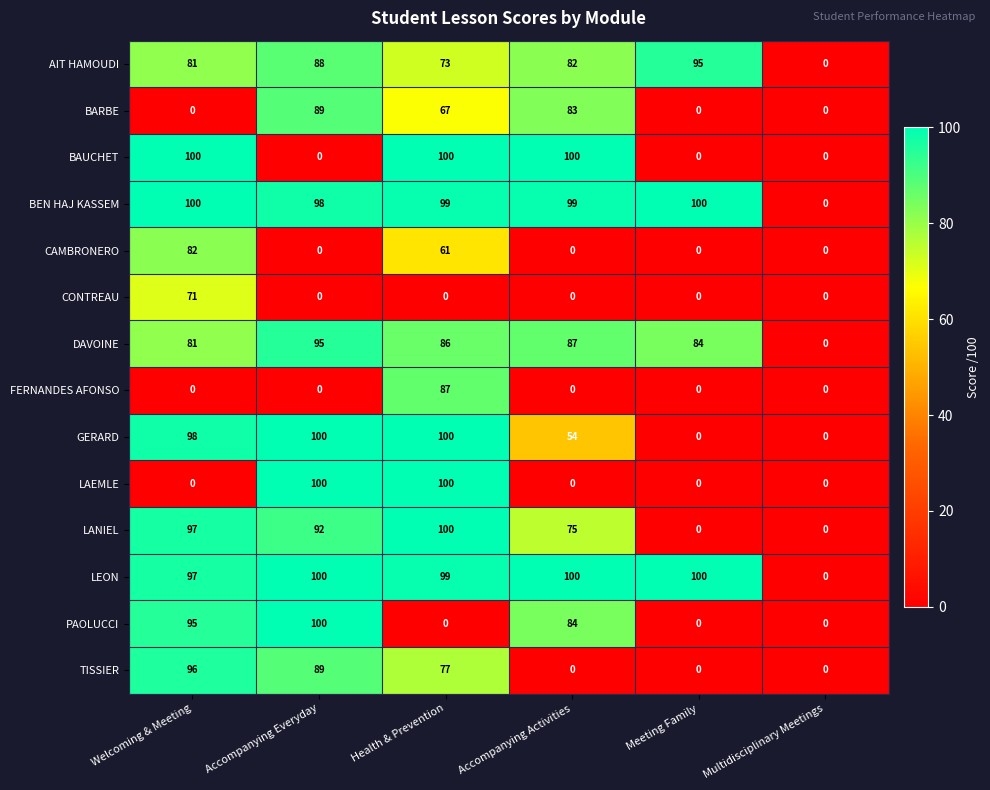

Count the number of data series in this chart.

14